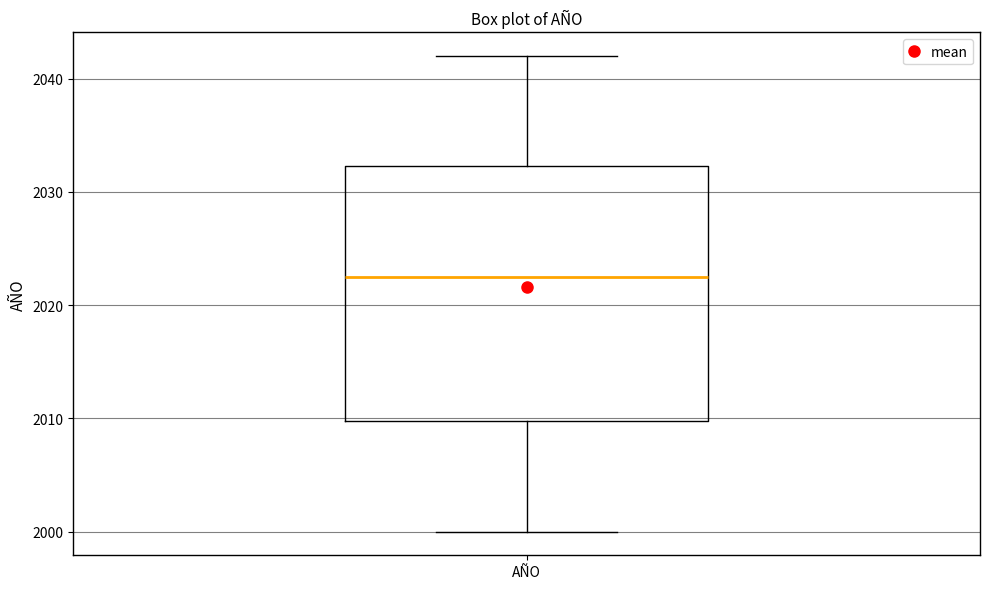

Transcribe this box plot: give where the median line is, the range the box spans, and where the two whiskers end, as read against the y-axis. The values are not printed on the chart, so give them approximately, as read against the axis.

median 2023, box 2010 to 2032, whiskers 2000 to 2042